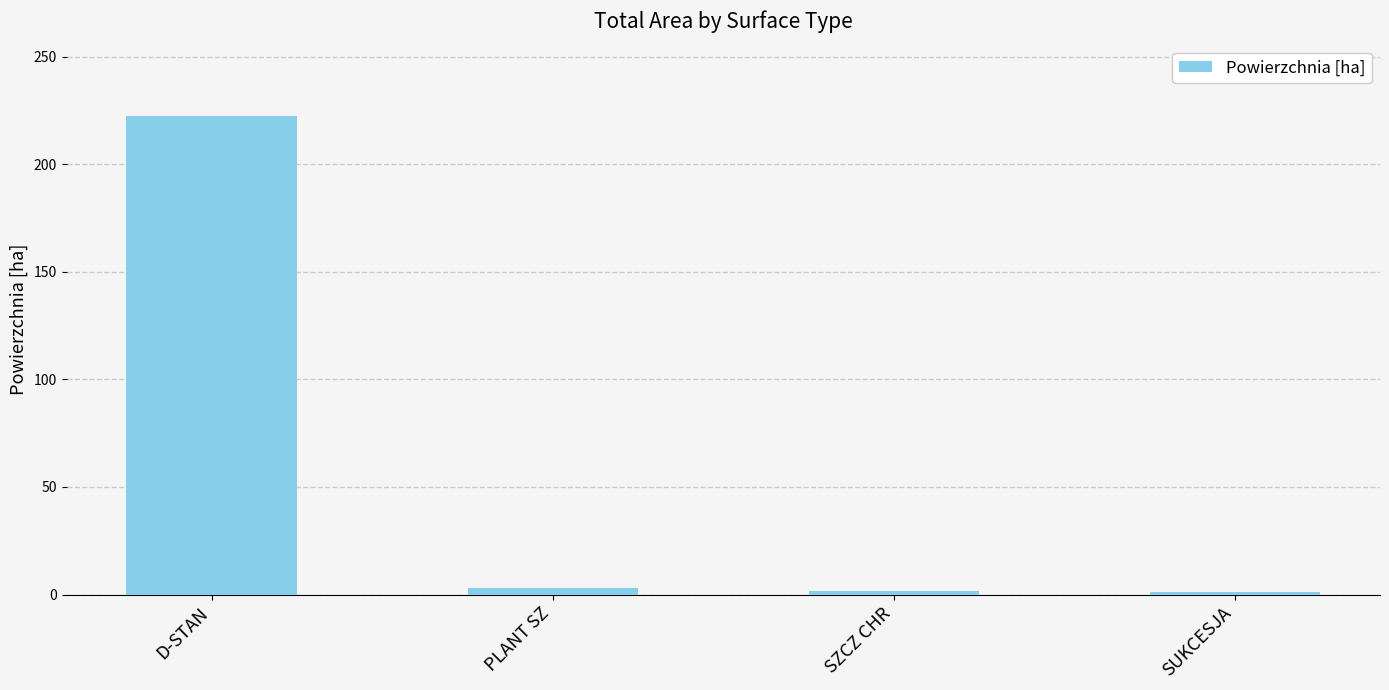

The chart shows a value of 222.4 at D-STAN. True or false?

True